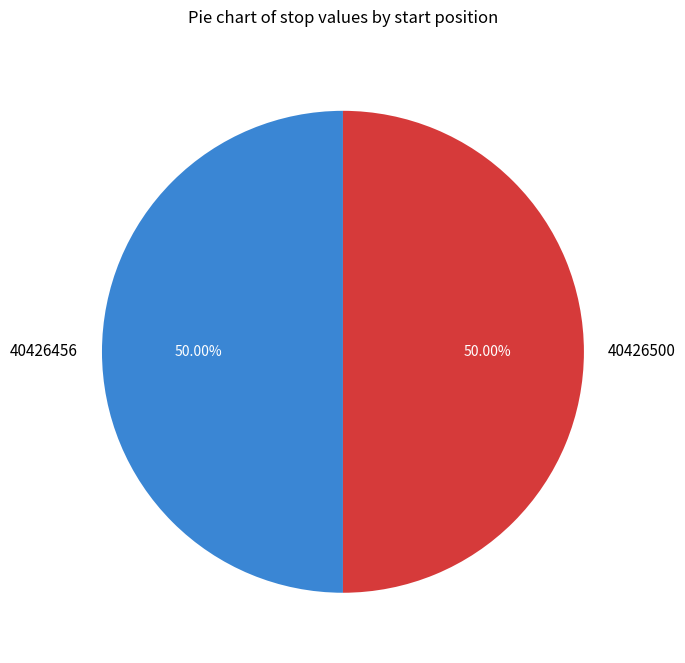

Is the sum of 40426500 and 40426456 greater than half?

Yes